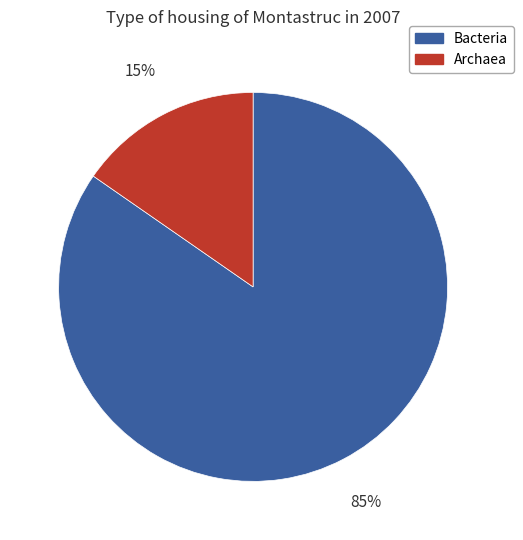

Which has a higher value, Bacteria or Archaea?

Bacteria